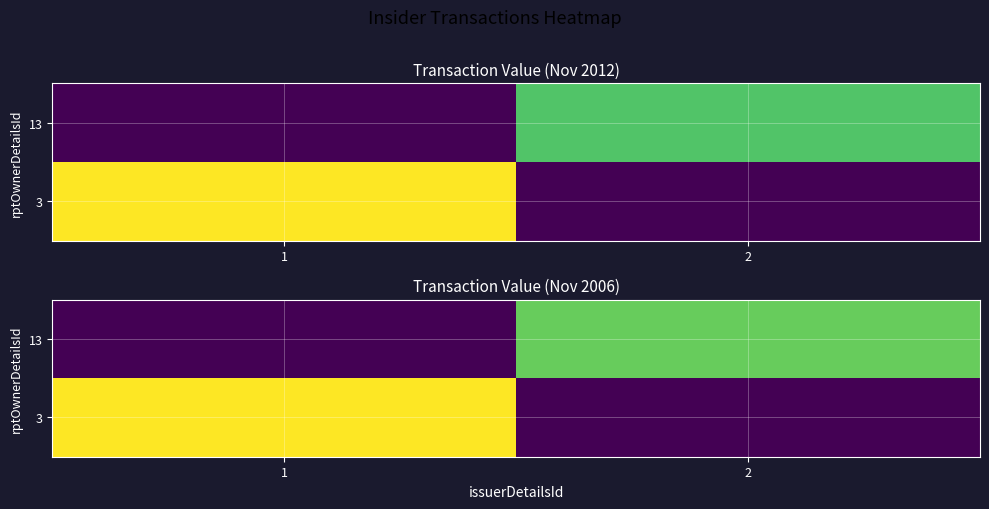

What is the sum of the 3 values at 1 and 2?

481950